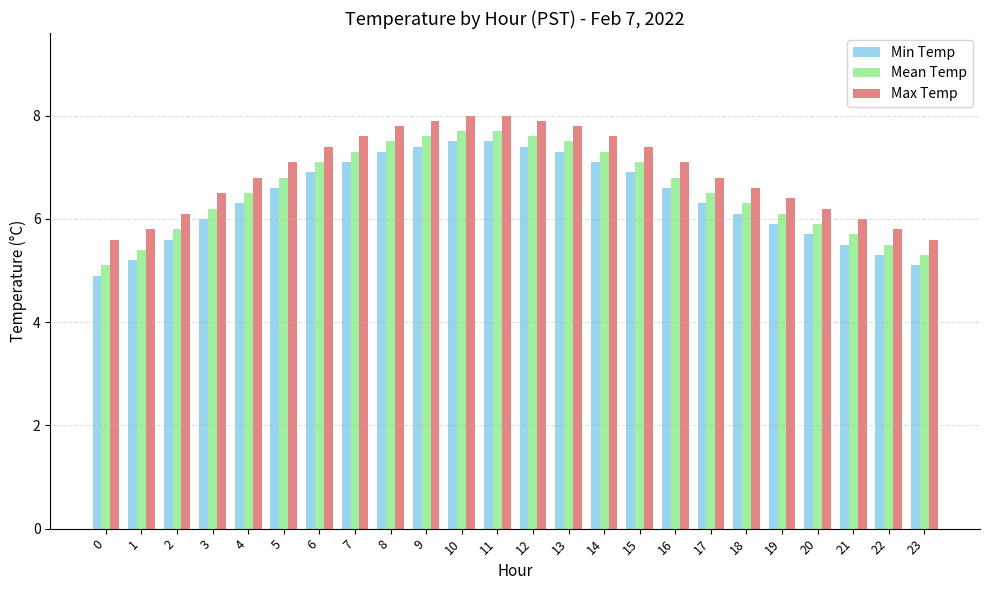

Rank the series by their average value, from lowest to highest.

Min Temp, Mean Temp, Max Temp